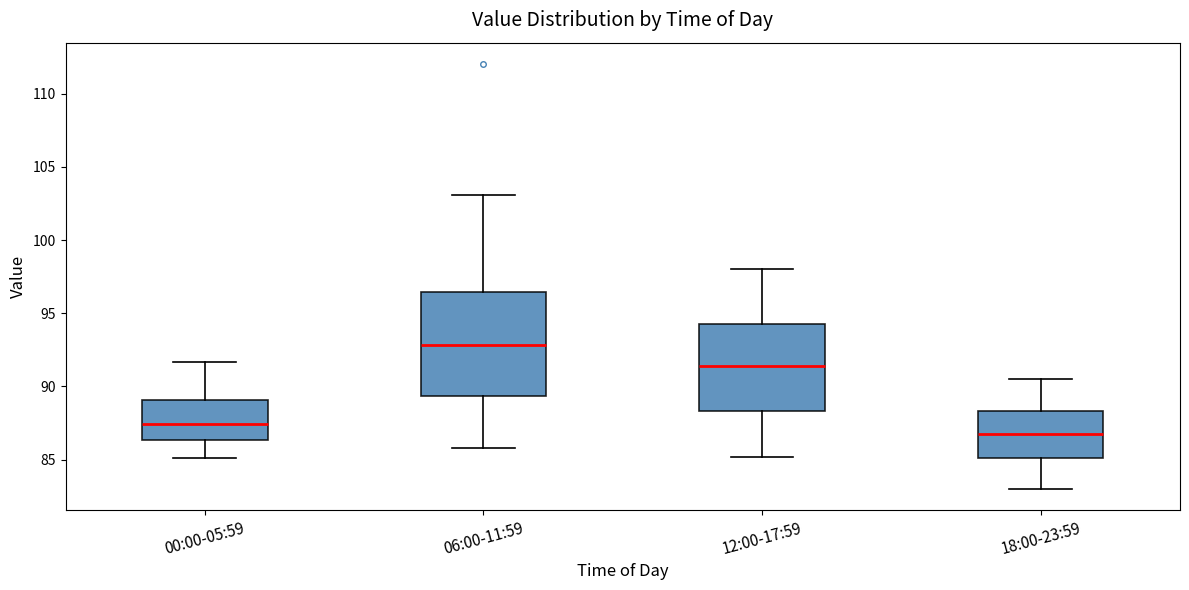

Reading left to right, read every box against the y-axis: the position of its median line, the range the box covers, and the ends of its whiskers. The values are not printed on the chart, so give them approximately, as read against the axis.

00:00-05:59: median 87.5, box 86.5 to 89.0, whiskers 85.0 to 91.5
06:00-11:59: median 93.0, box 89.5 to 96.5, whiskers 86.0 to 103.0
12:00-17:59: median 91.5, box 88.5 to 94.5, whiskers 85.0 to 98.0
18:00-23:59: median 87.0, box 85.0 to 88.5, whiskers 83.0 to 90.5